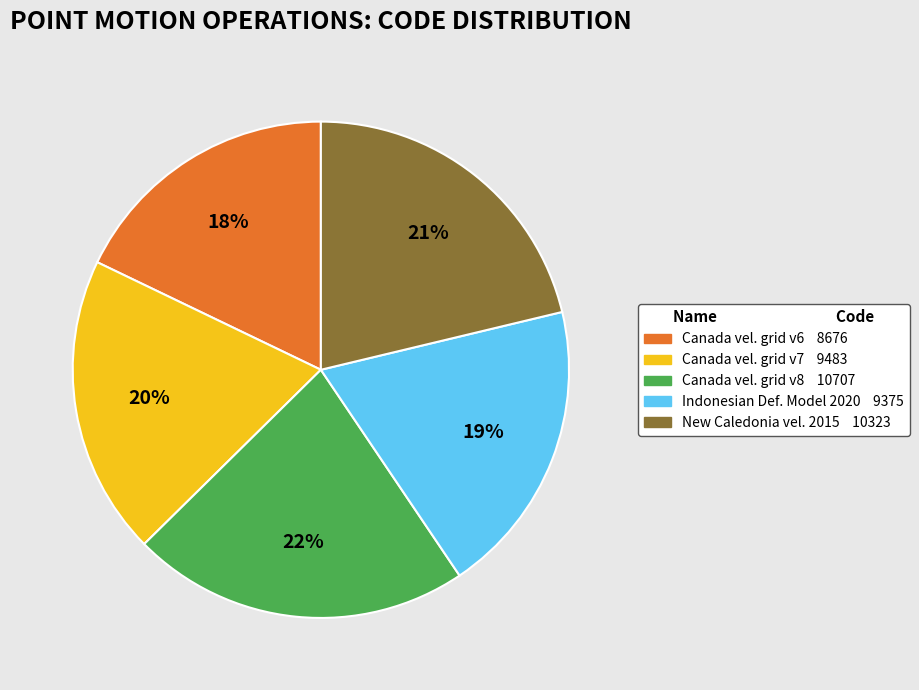

Is there any slice that represents more than half of the pie?

No